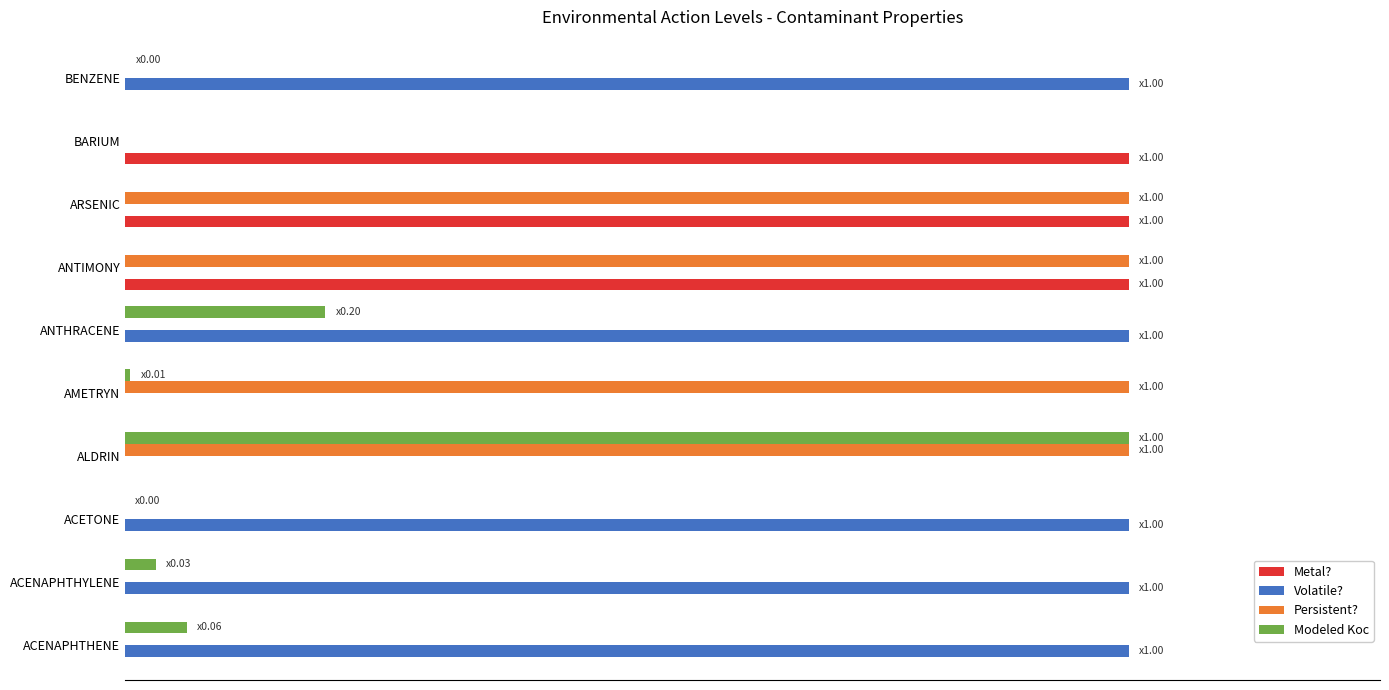

At how many categories does at least one series exceed 0?

10